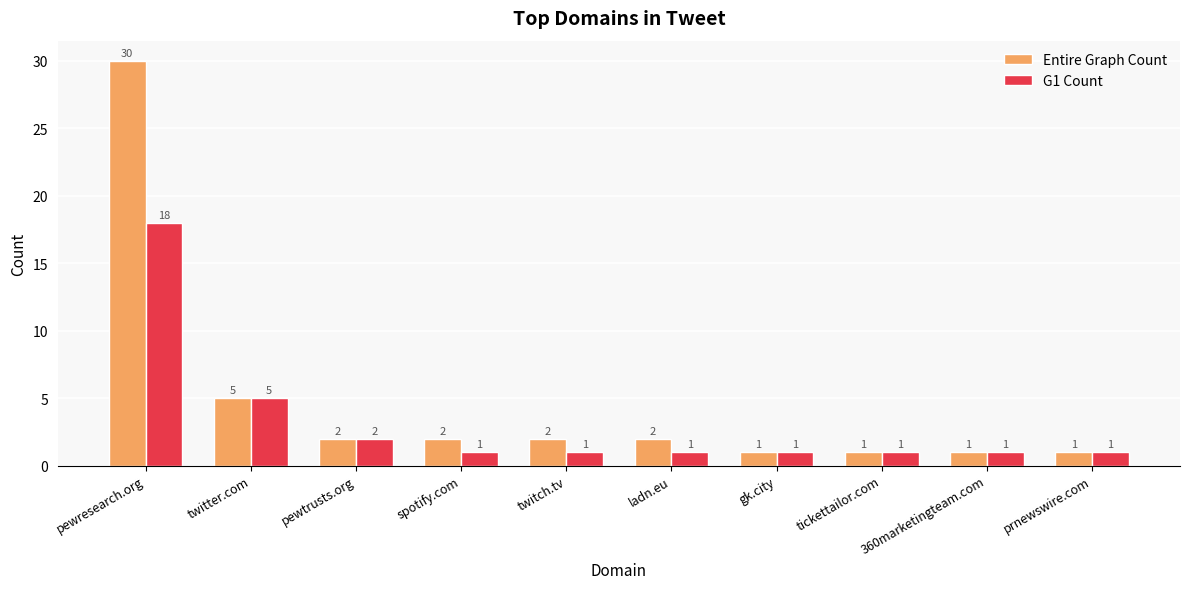

What value does the G1 Count series have at twitter.com?

5